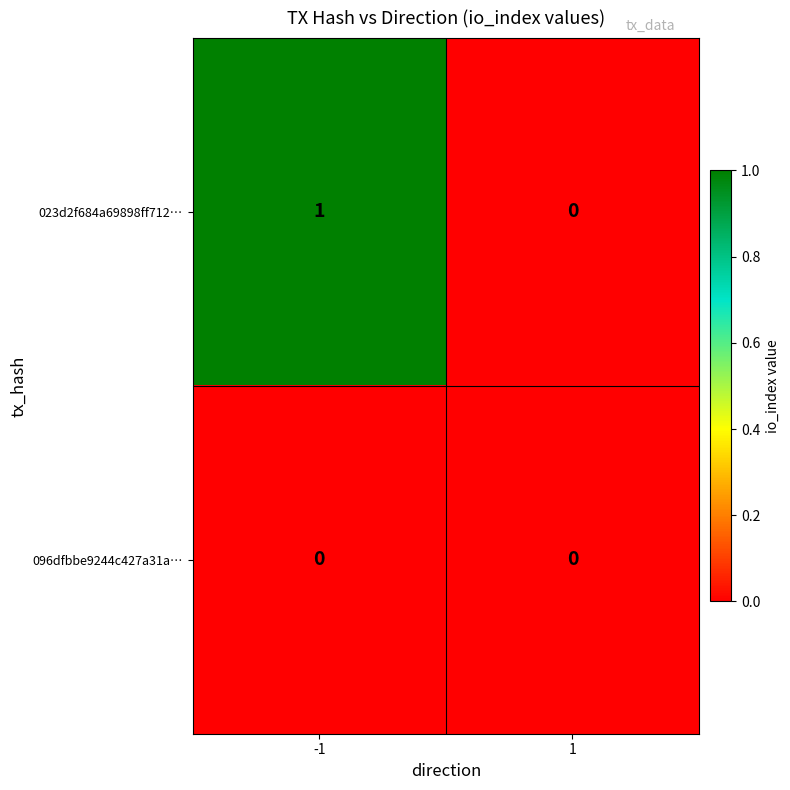

Is the value of 096dfbbe9244c427a31a… at -1 greater than the value of 023d2f684a69898ff712… at -1?

No